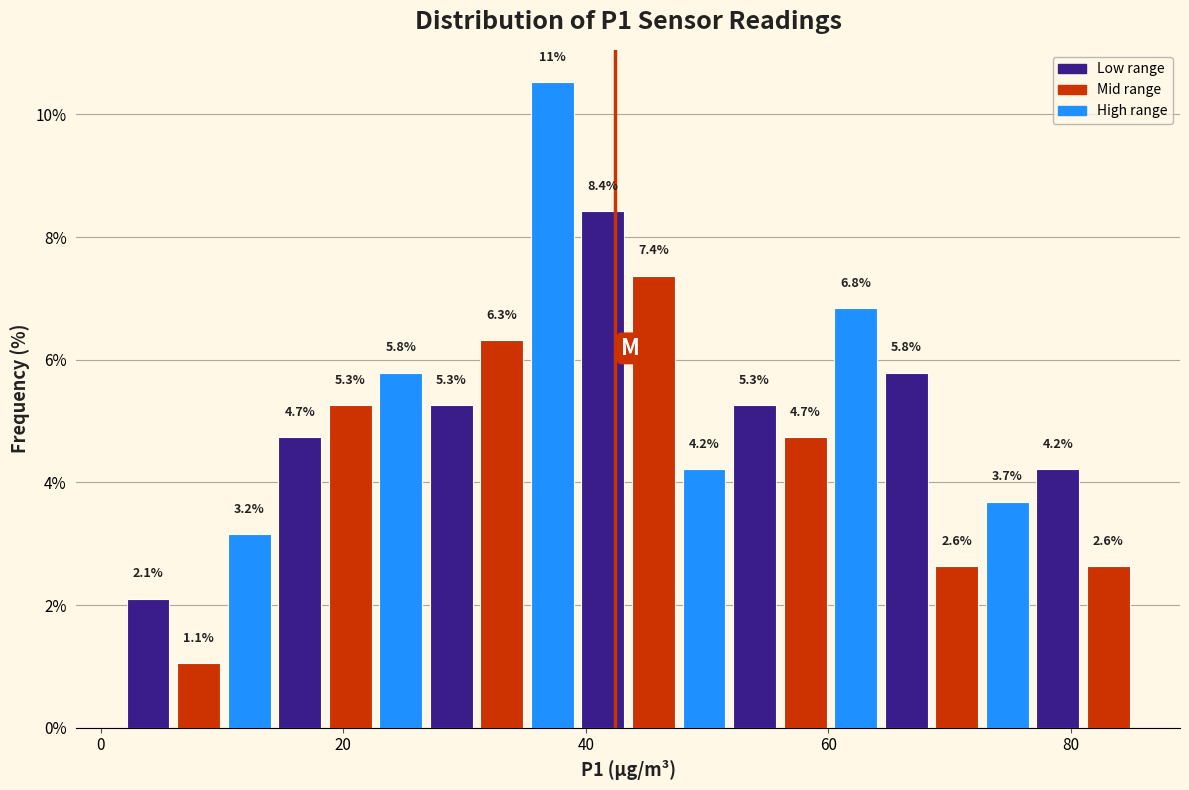

Read against the x-axis, roughly where is the centre of the tallest bar?

38